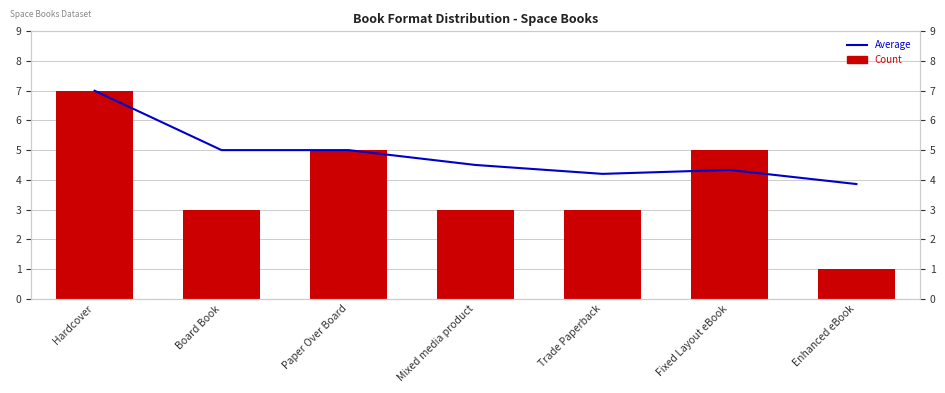

What is the greatest value displayed?

7.0